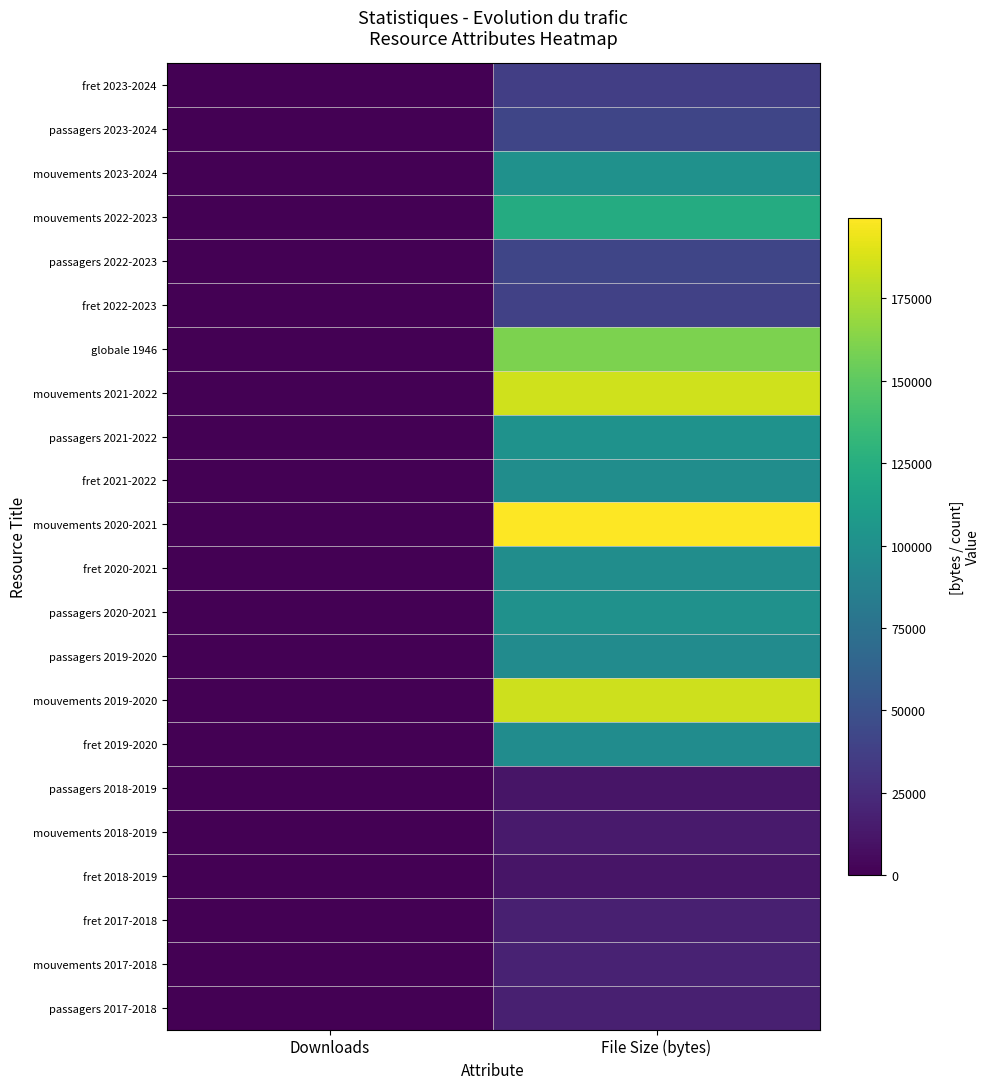

At which category does the chart reach its minimum across all series?

Downloads